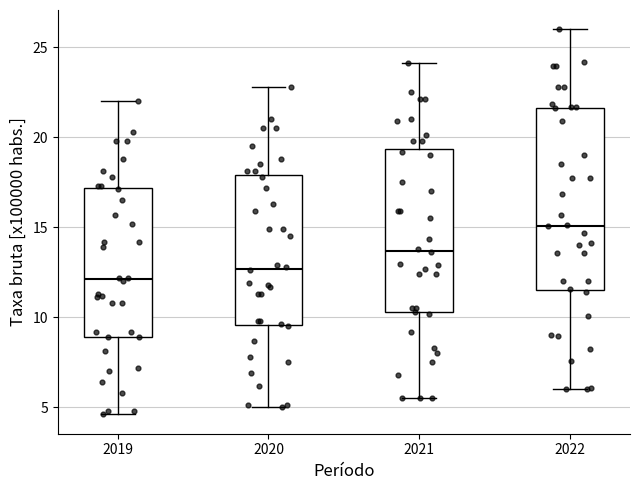

Reading left to right, read every box against the y-axis: the position of its median line, the range the box covers, and the ends of its whiskers. The values are not printed on the chart, so give them approximately, as read against the axis.

2019: median 12.0, box 9.0 to 17.0, whiskers 4.5 to 22.0
2020: median 12.5, box 9.5 to 18.0, whiskers 5.0 to 23.0
2021: median 13.5, box 10.5 to 19.5, whiskers 5.5 to 24.0
2022: median 15.0, box 11.5 to 21.5, whiskers 6.0 to 26.0